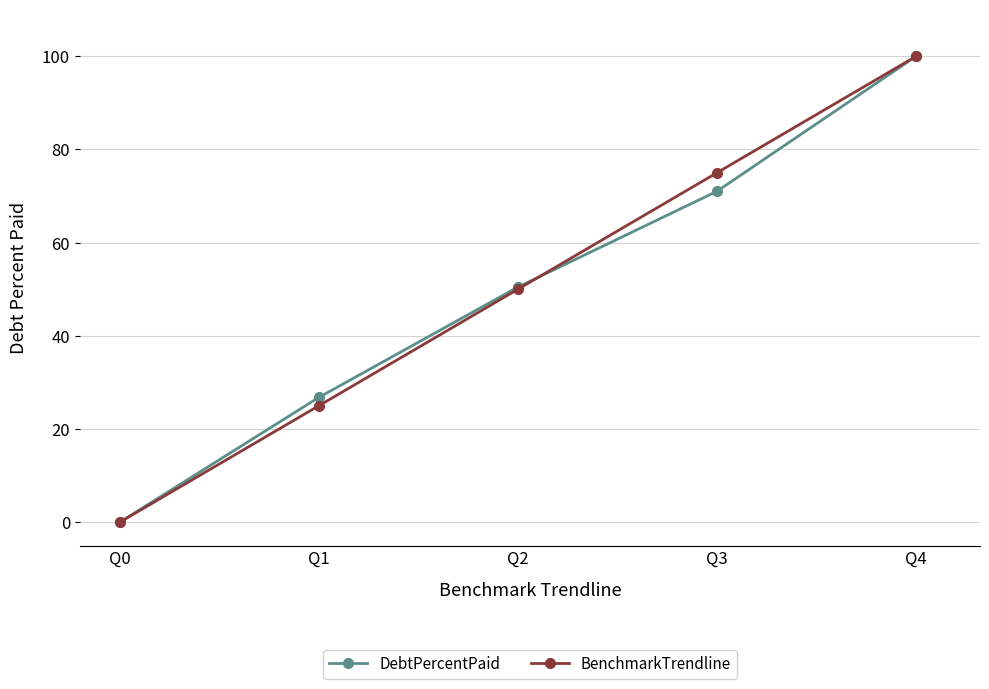

Reading left to right, extract all data points from this chart.

DebtPercentPaid: 0.0	26.8	50.5	71.0	100.0
BenchmarkTrendline: 0.0	25.0	50.0	75.0	100.0